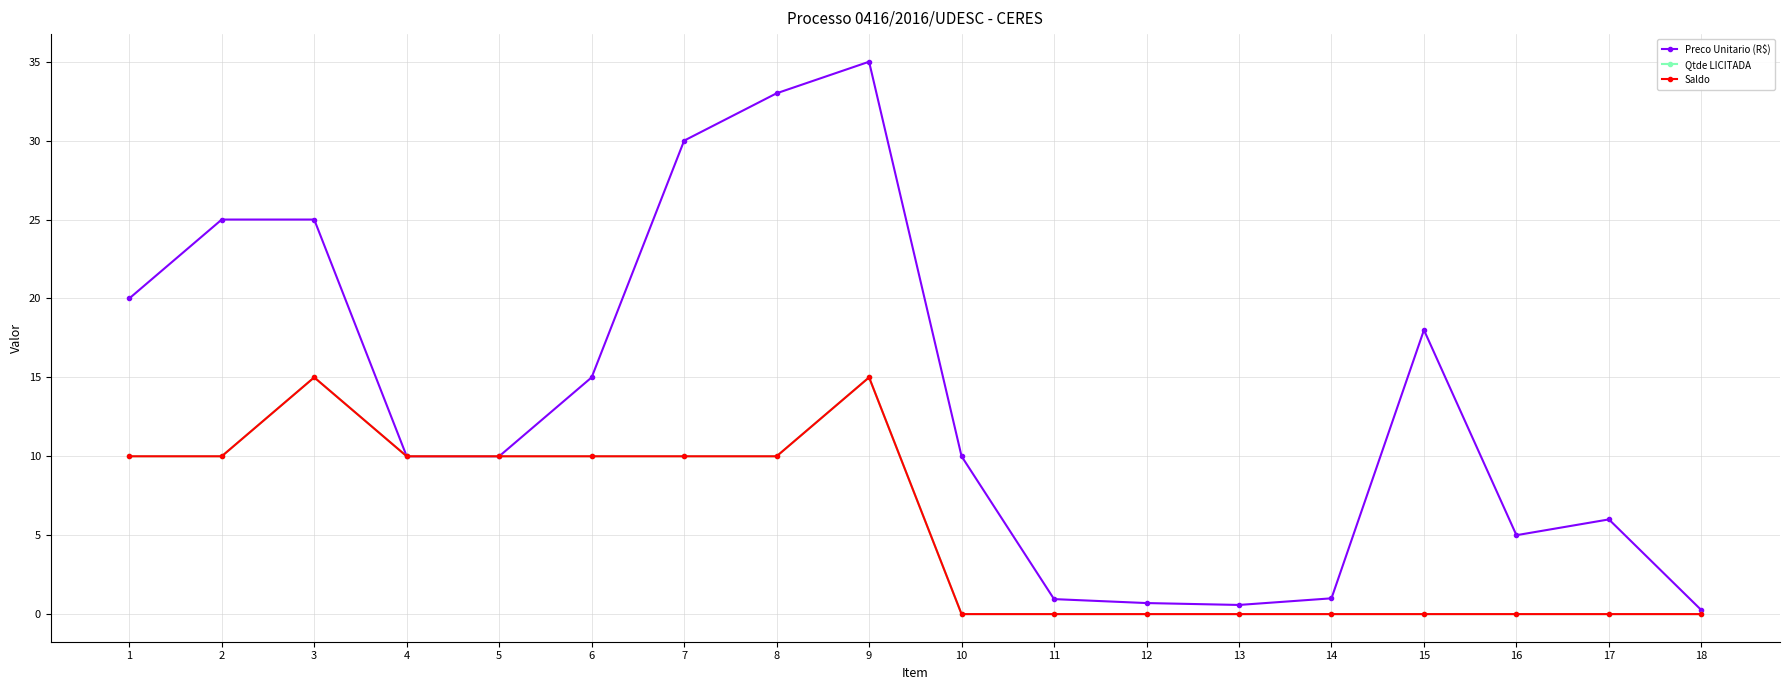

Is this an area chart (filled region under the line)?

No